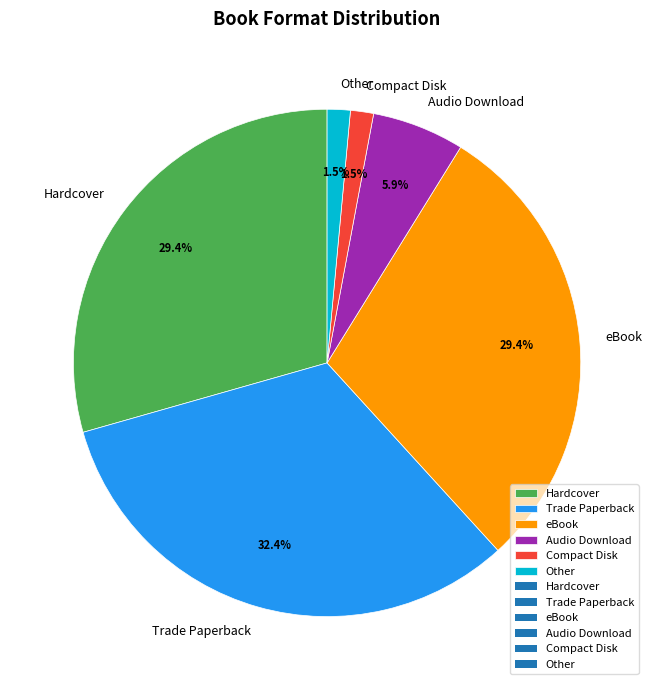

How many segments does this pie chart have?

6